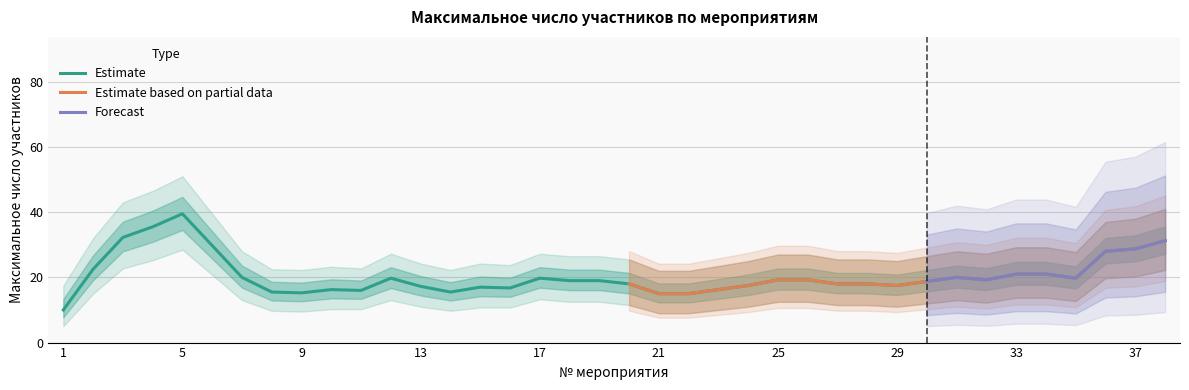

How many distinct data groups are displayed?

3